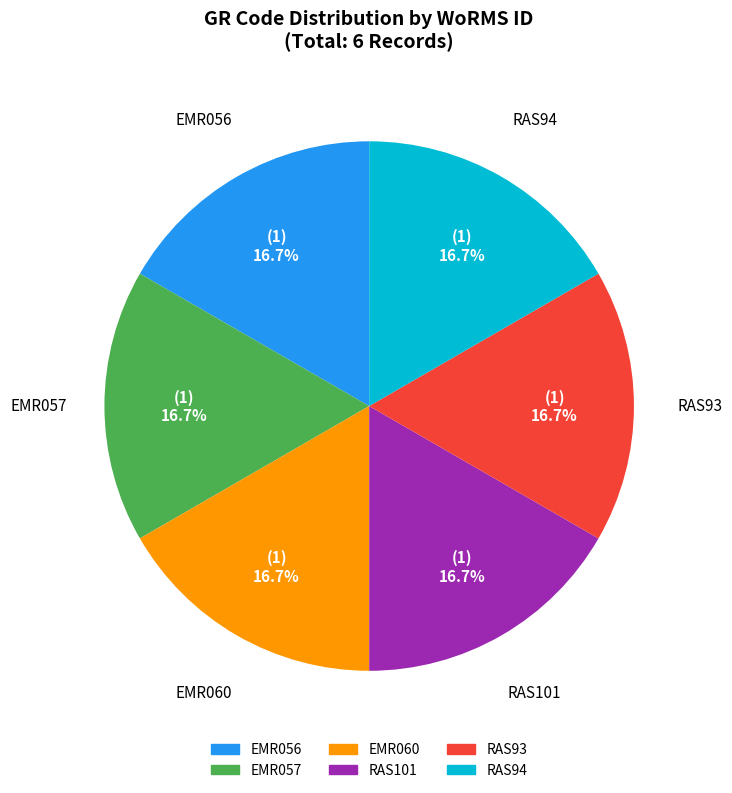

Count the number of slices in the pie.

6